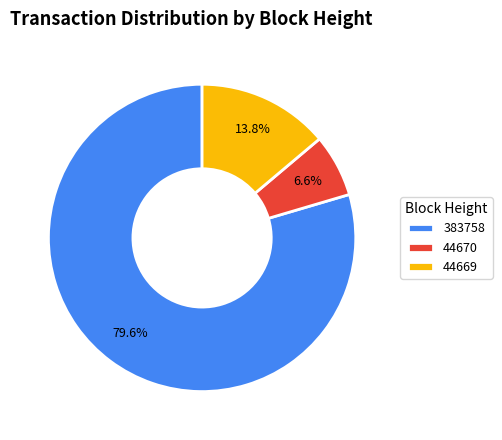

To the nearest percent, what is the difference between the 44669 and 383758 slice percentages?

66%